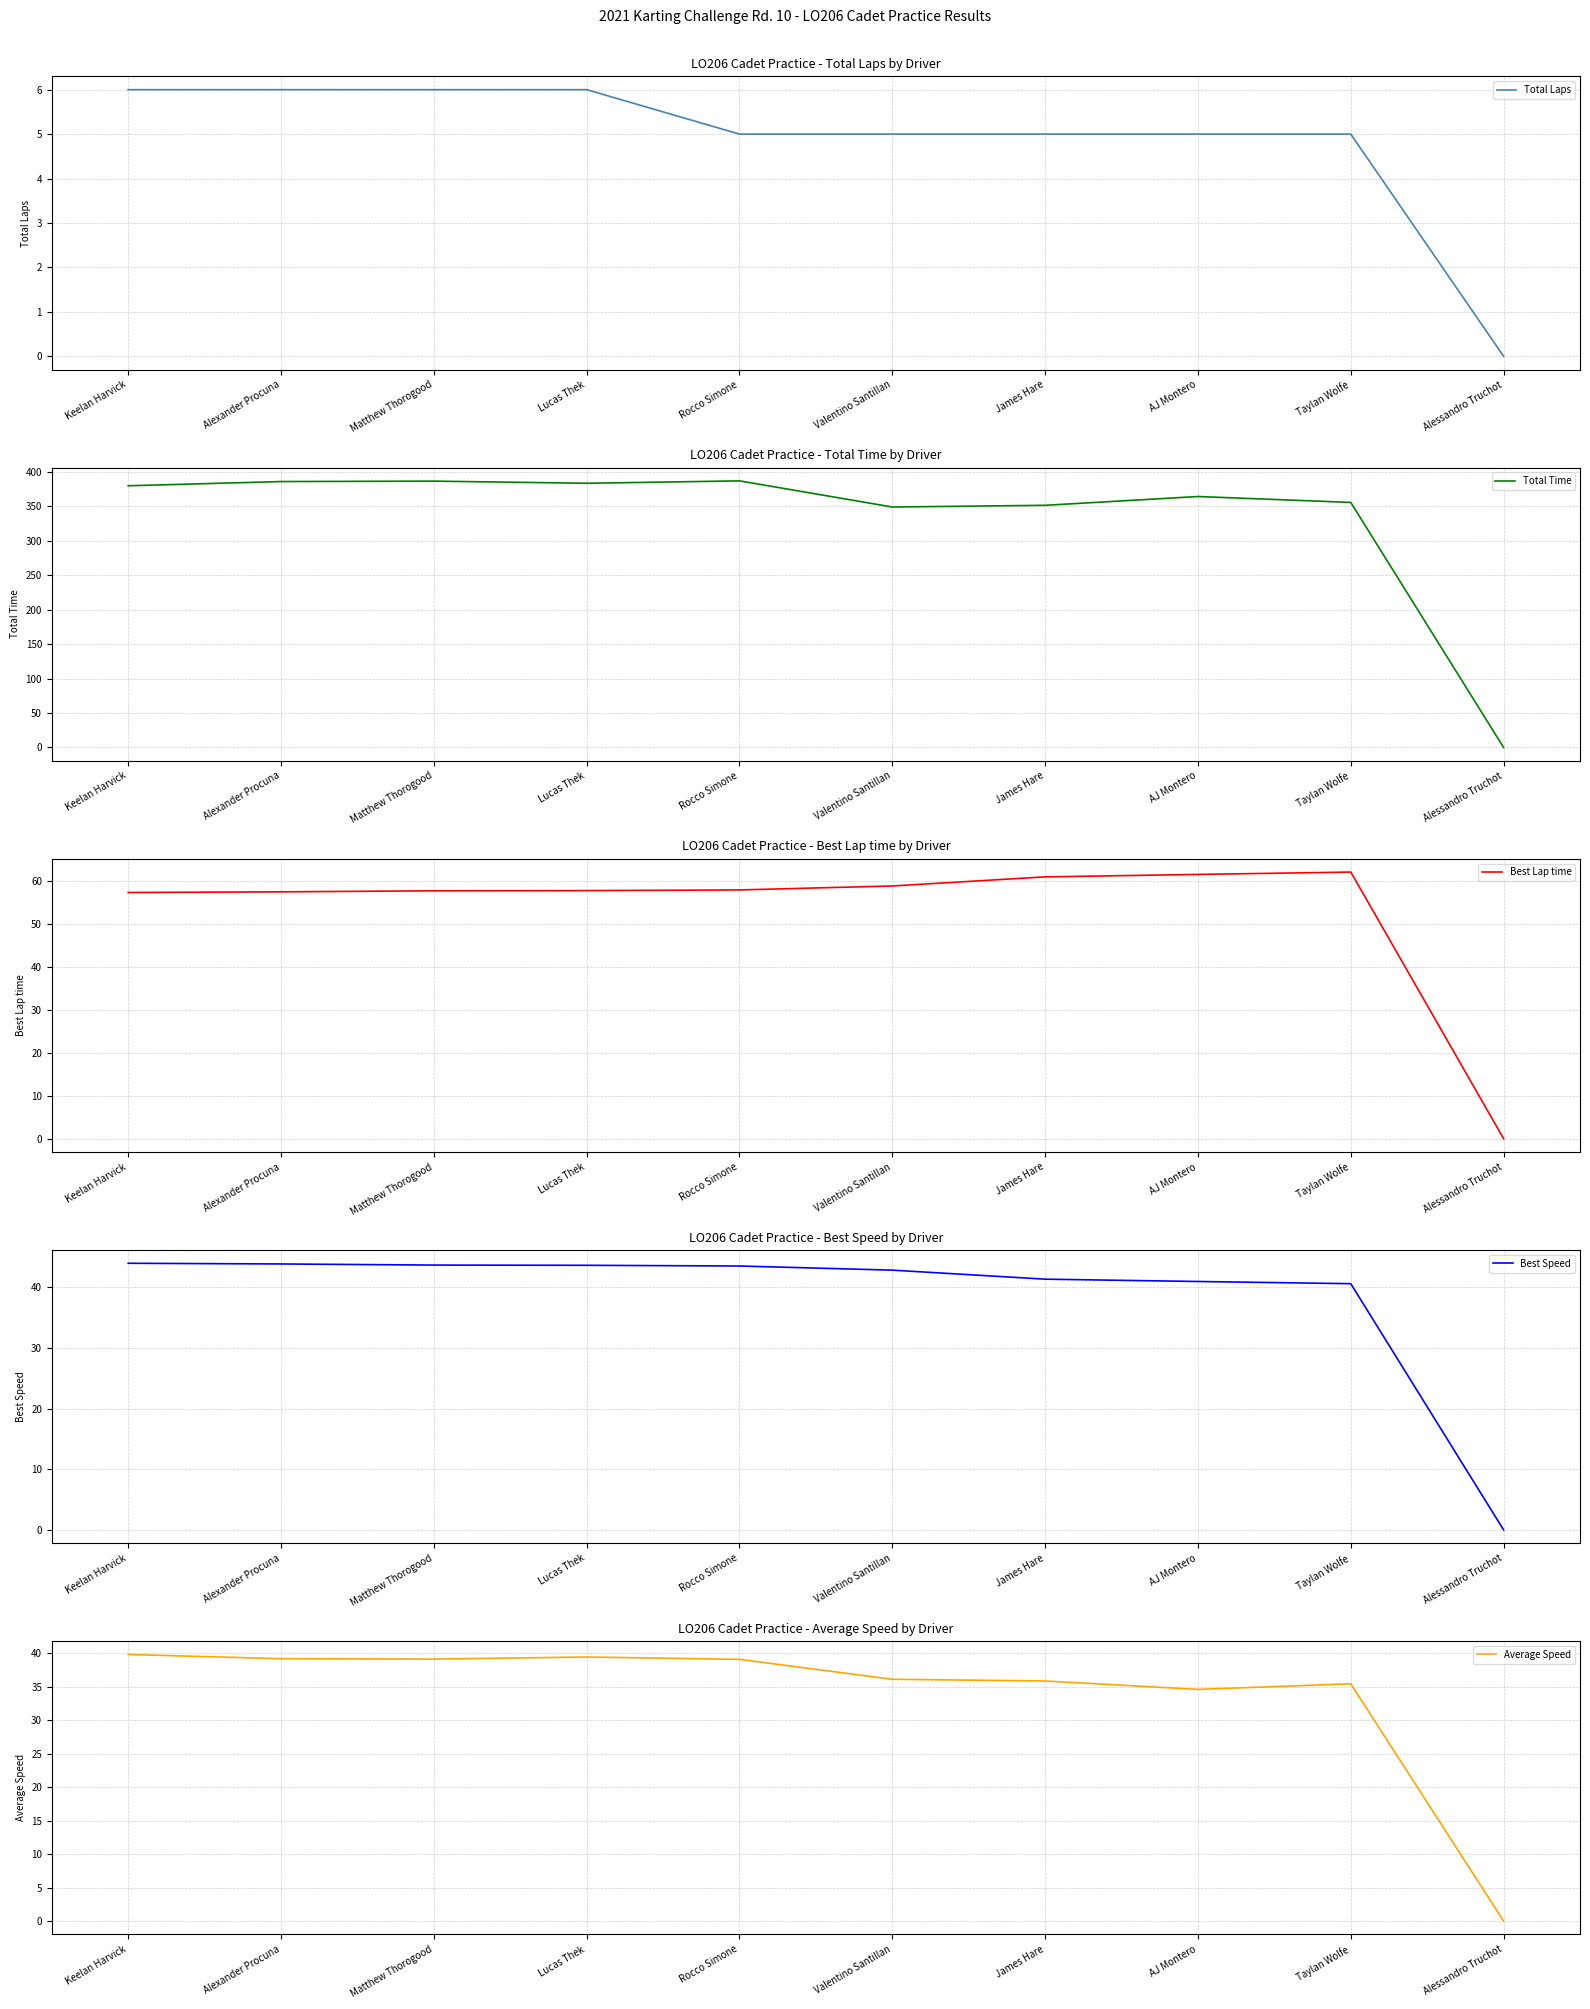

What is the sum of the Best Lap time values at Matthew Thorogood and James Hare?

118.6